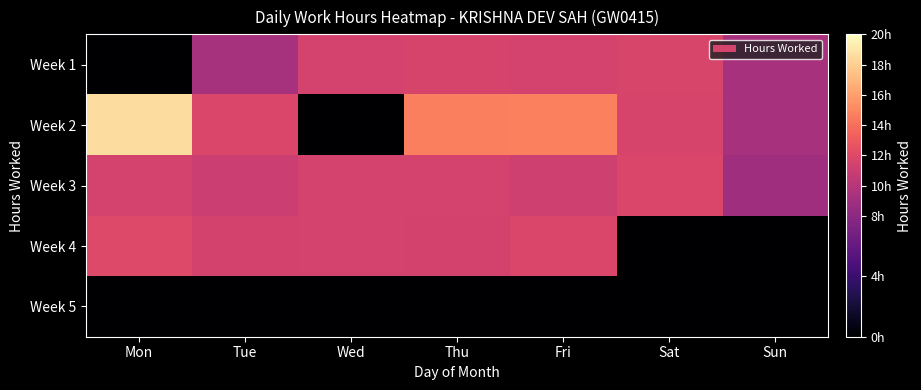

What is the total value across all series at Sun?

27.7